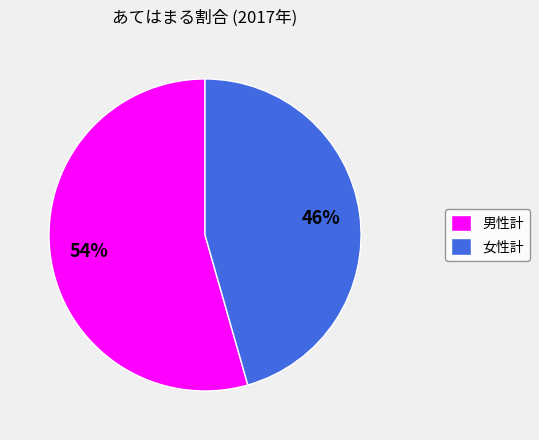

Rank the categories by value from highest to lowest.

男性計, 女性計